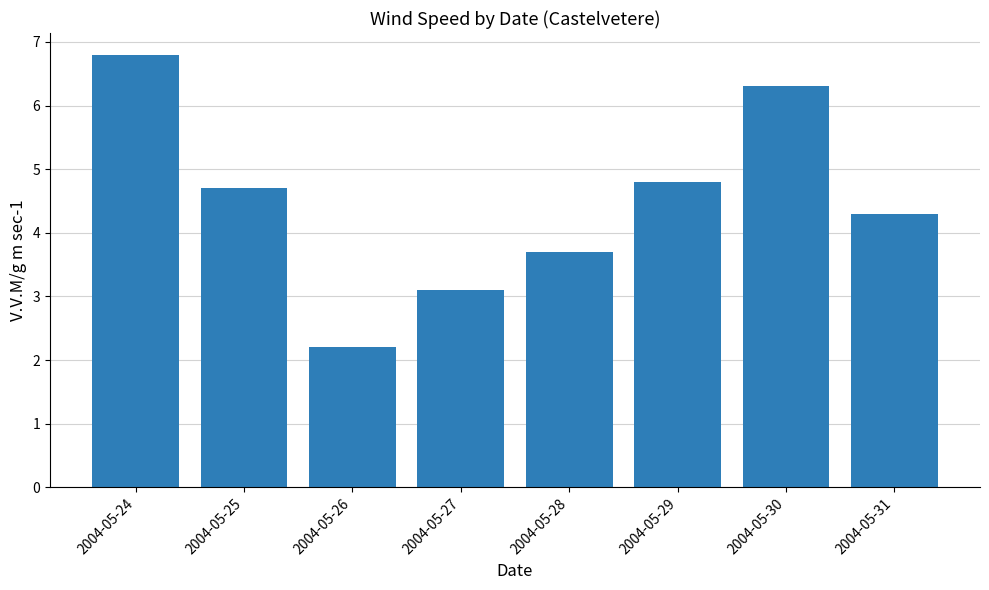

Approximately how many times larger is the value at 2004-05-25 compared to 2004-05-27?

1.5